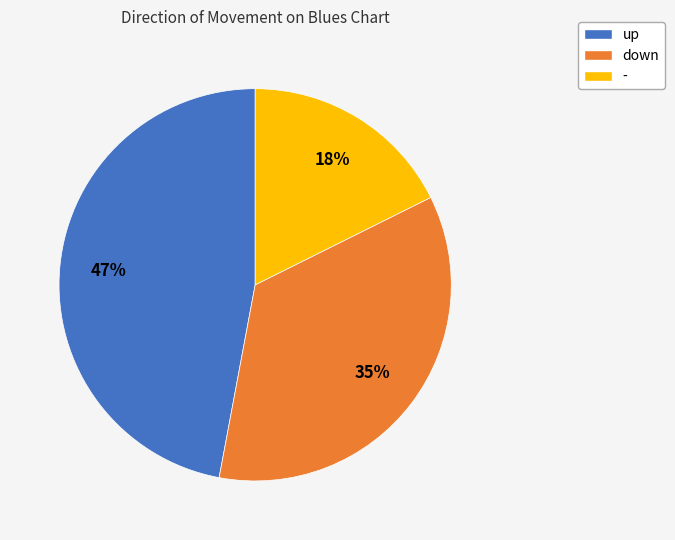

To the nearest percent, what is the difference between the largest and smallest slice percentages?

29%